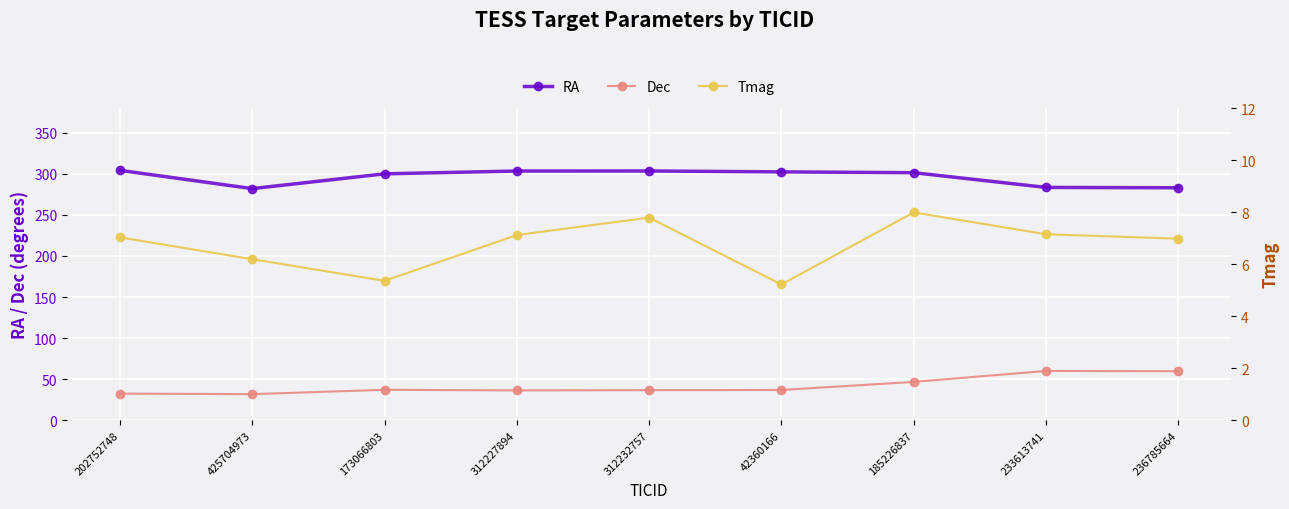

Between 202752748 and 425704973, which is larger?

202752748